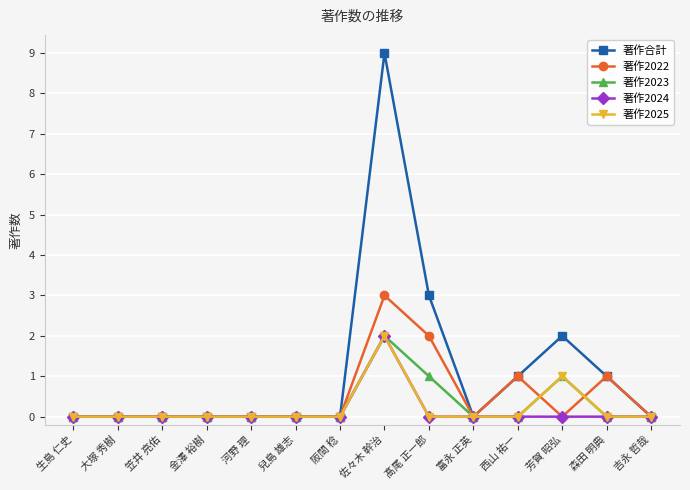

Is it true that 著作合計 equals 0 at 金澤 裕樹?

True